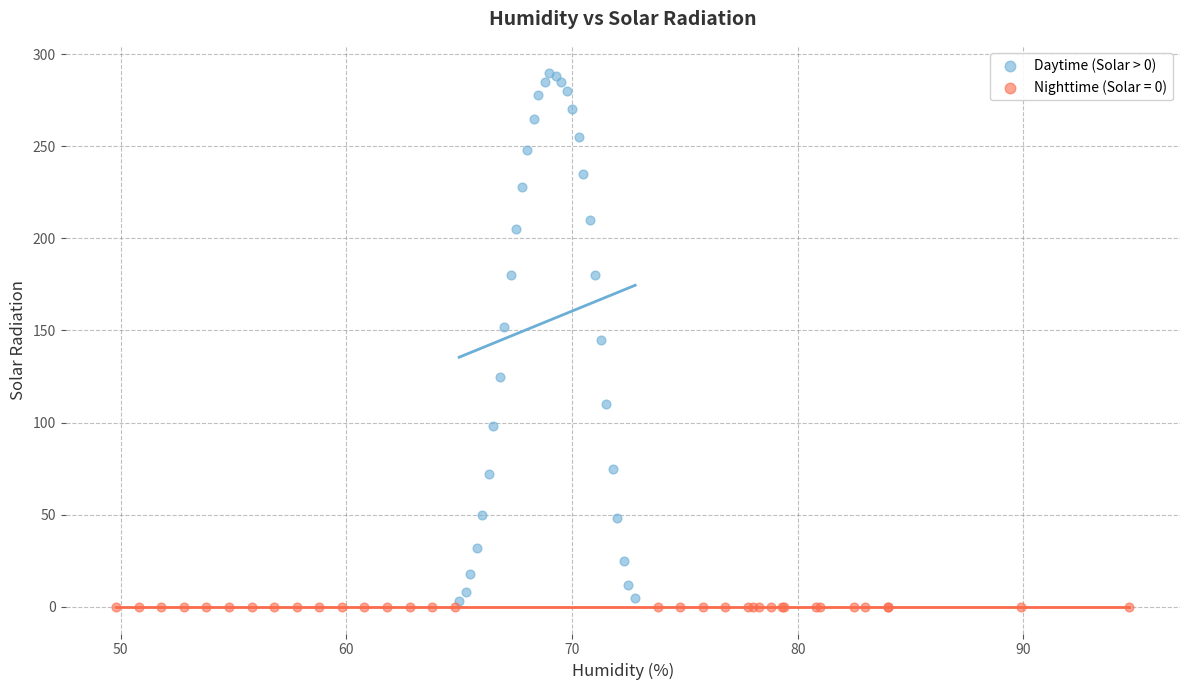

Which series reaches the maximum Y coordinate?

Daytime (Solar > 0)